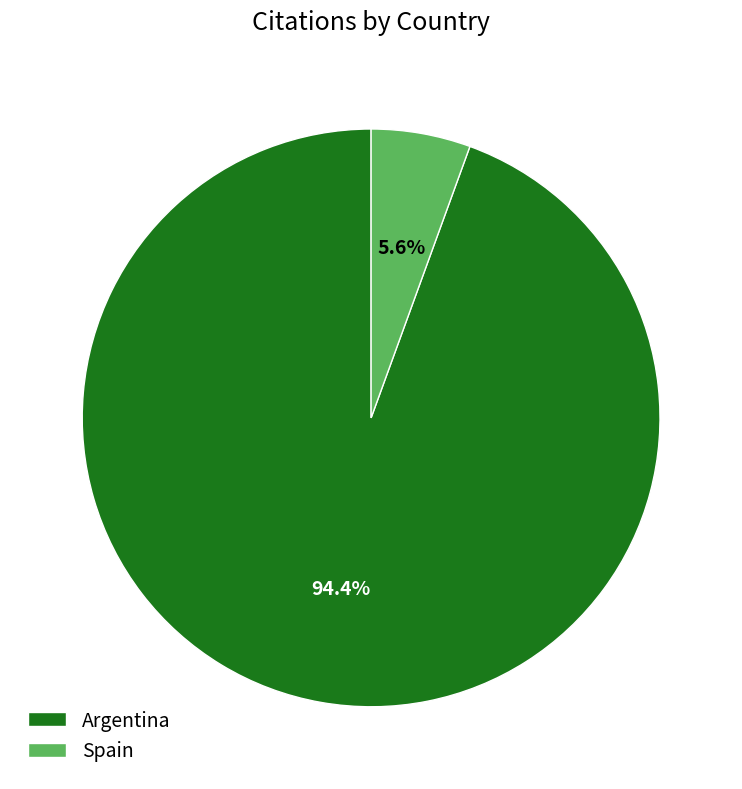

To the nearest percent, what is the difference between the largest and smallest slice percentages?

89%